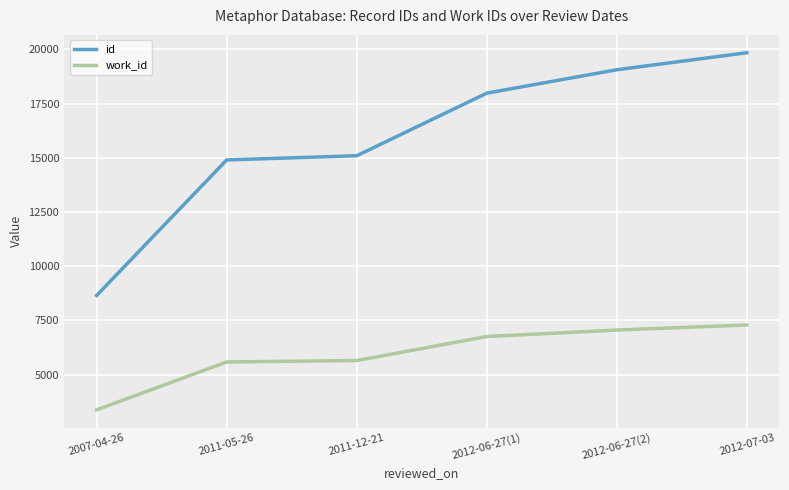

What is the maximum value for work_id?

7287